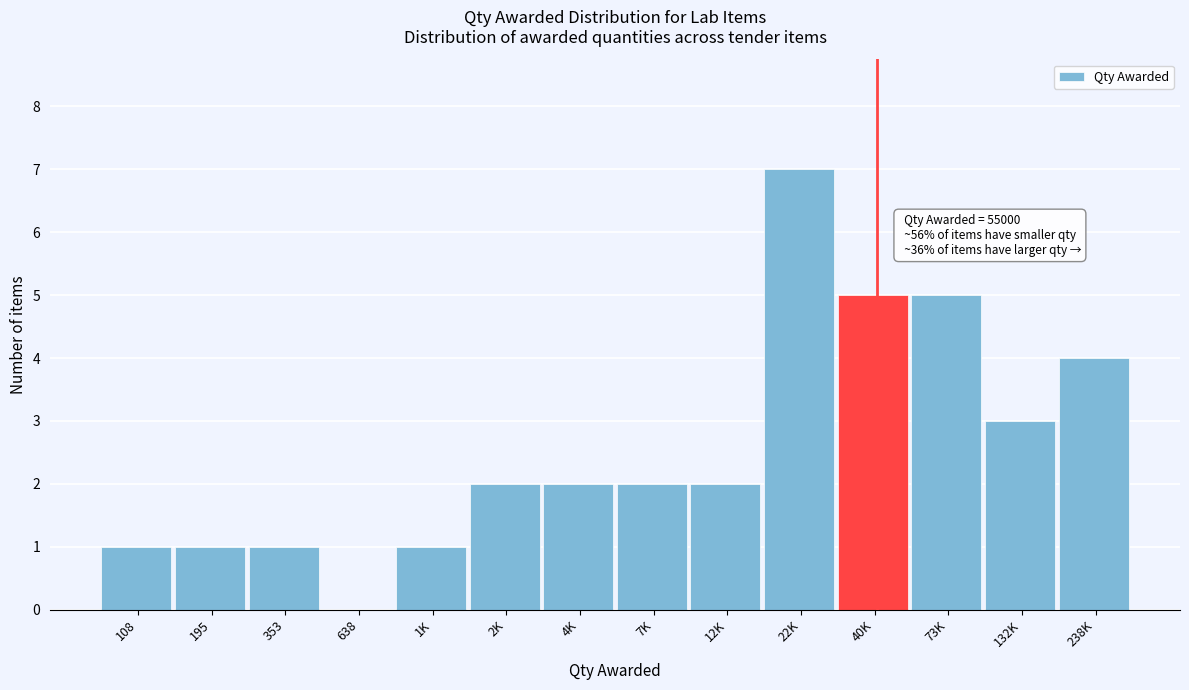

Reading right to left, extract all data points from this chart.

238K=4	132K=3	73K=5	40K=5	22K=7	12K=2	7K=2	4K=2	2K=2	1K=1	638=0	353=1	195=1	108=1